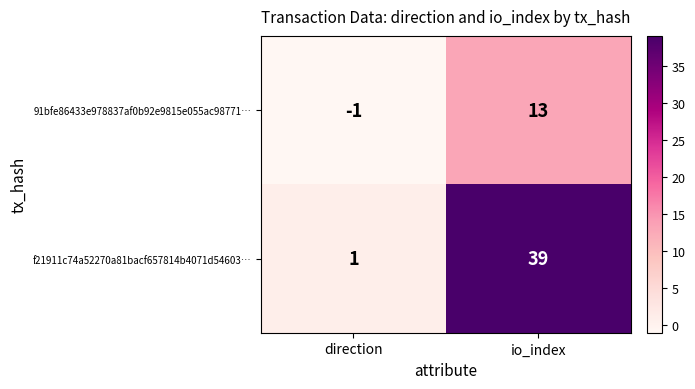

Reading right to left, transcribe all the data shown in this chart.

91bfe86433e978837af0b92e9815e055ac98771…: io_index=13	direction=-1
f21911c74a52270a81bacf657814b4071d54603…: io_index=39	direction=1